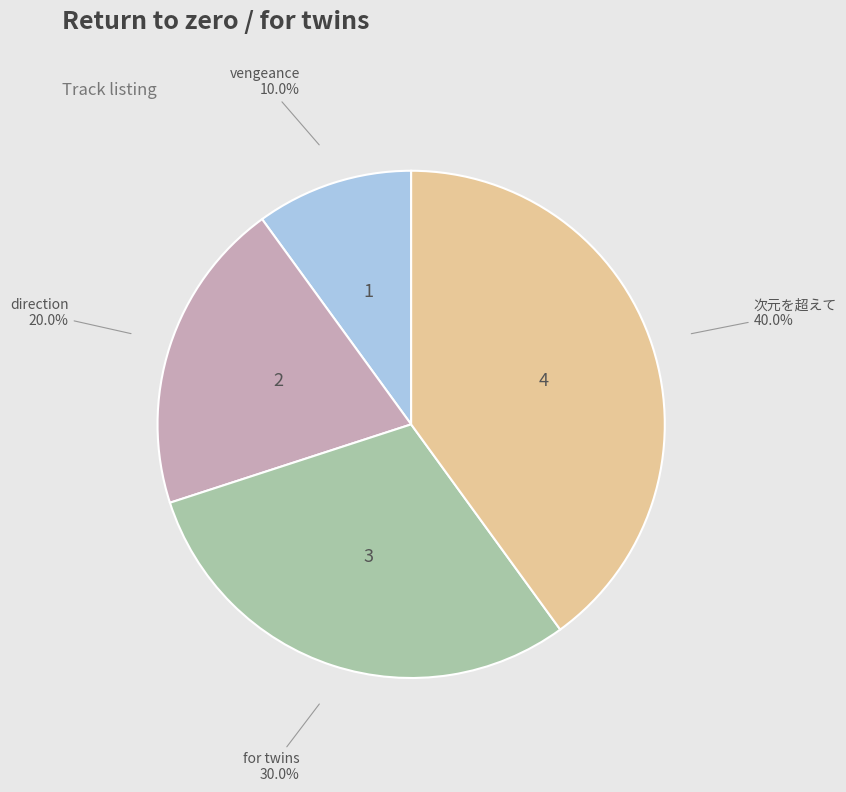

What percentage is the vengeance slice, to the nearest percent?

10%